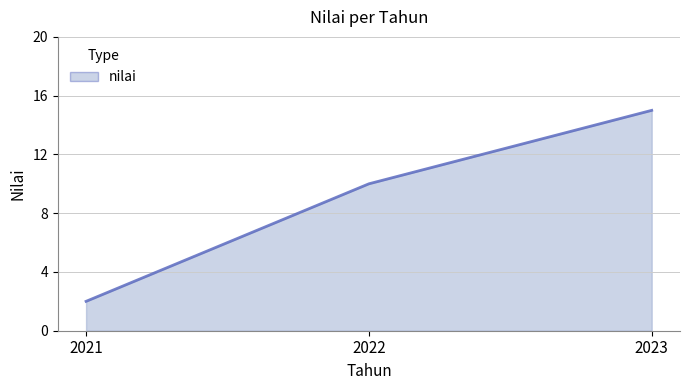

Reading left to right, transcribe all the data shown in this chart.

2	10	15